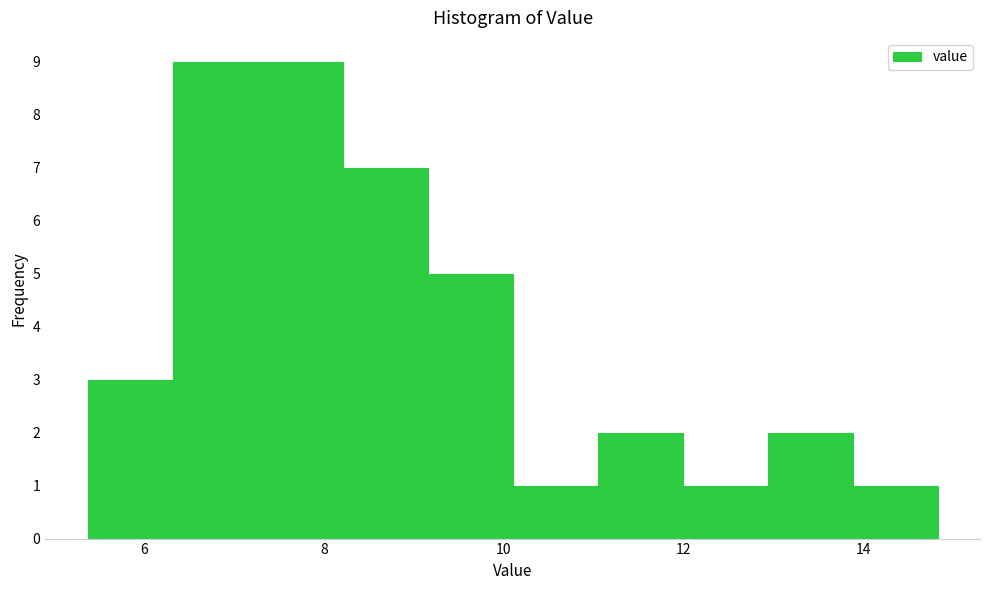

Reading left to right, list every bar in this chart as the range it spans on the x-axis followed by its height. Neither the bar edges nor the heights are printed on the chart, so give them approximately, as read against the axes.

5.4 to 6.4: 3
6.4 to 7.2: 9
7.2 to 8.2: 9
8.2 to 9.2: 7
9.2 to 10.2: 5
10.2 to 11.0: 1
11.0 to 12.0: 2
12.0 to 13.0: 1
13.0 to 13.8: 2
13.8 to 14.8: 1